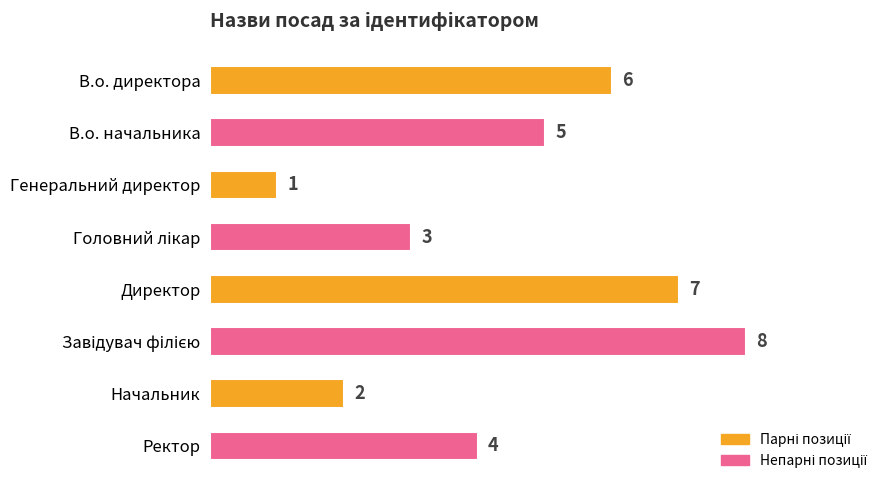

Is it true that the value at Начальник is 2?

True